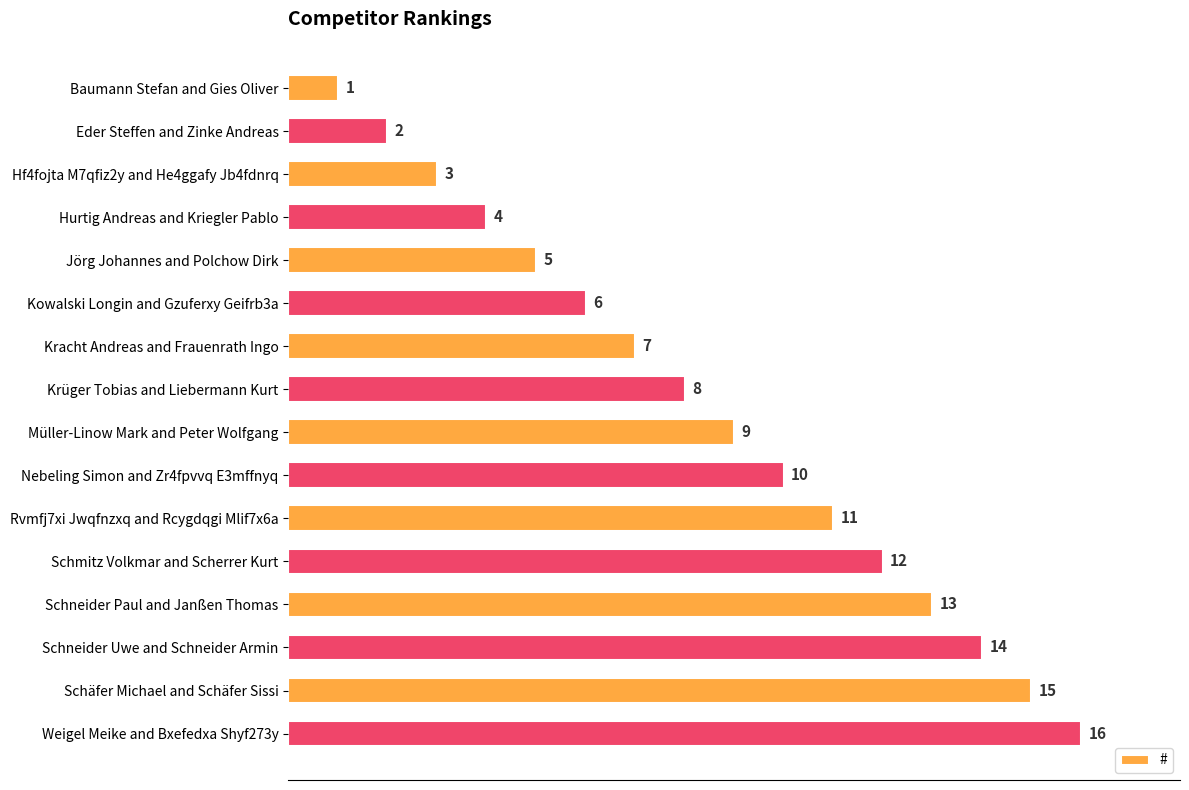

What is the label of the 8th bar from the bottom?

Müller-Linow Mark and Peter Wolfgang